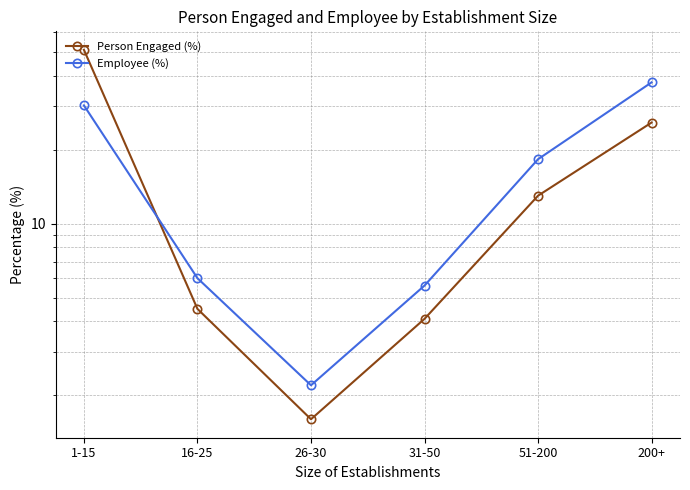

What is the lowest value of the Employee (%) series?

2.2